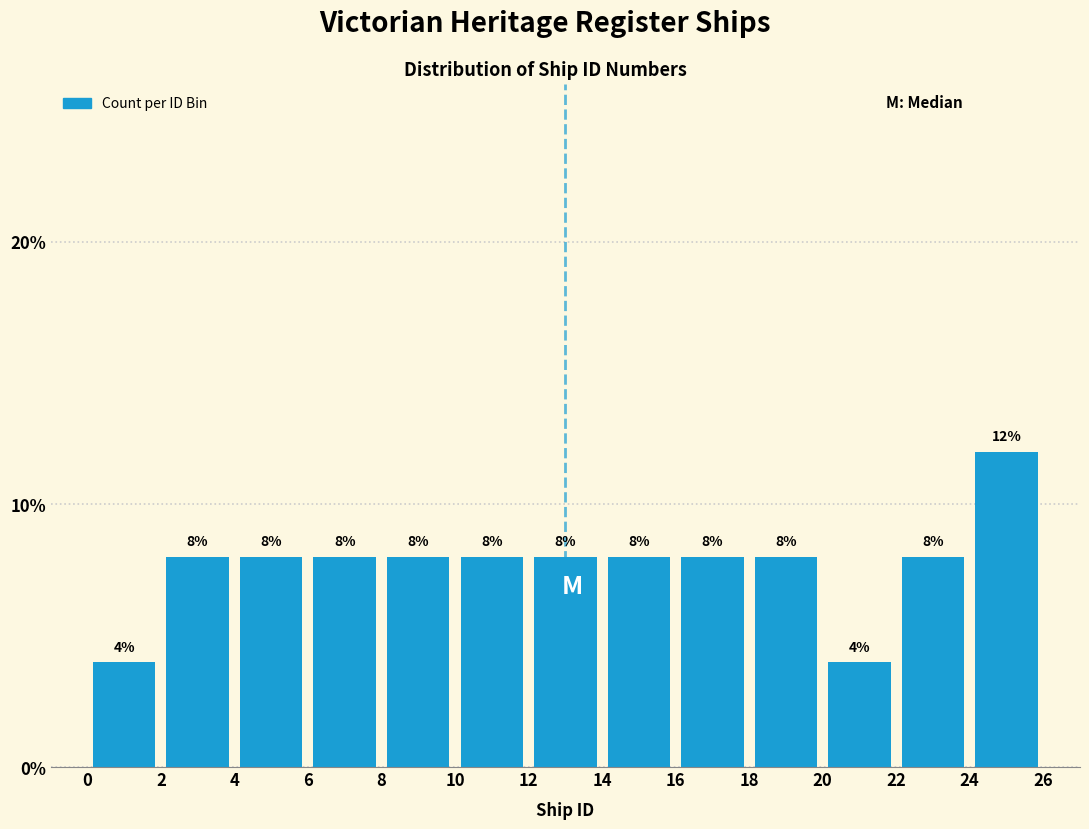

Over which range of the x-axis is the bar tallest?

24 to 26